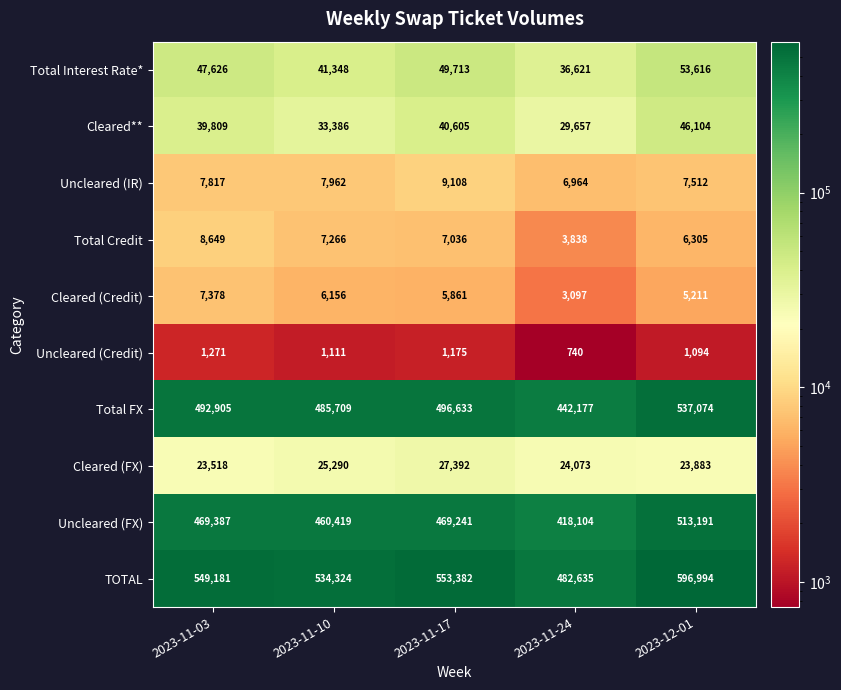

Where is Uncleared (FX) nearest to the value 465647?

2023-11-17